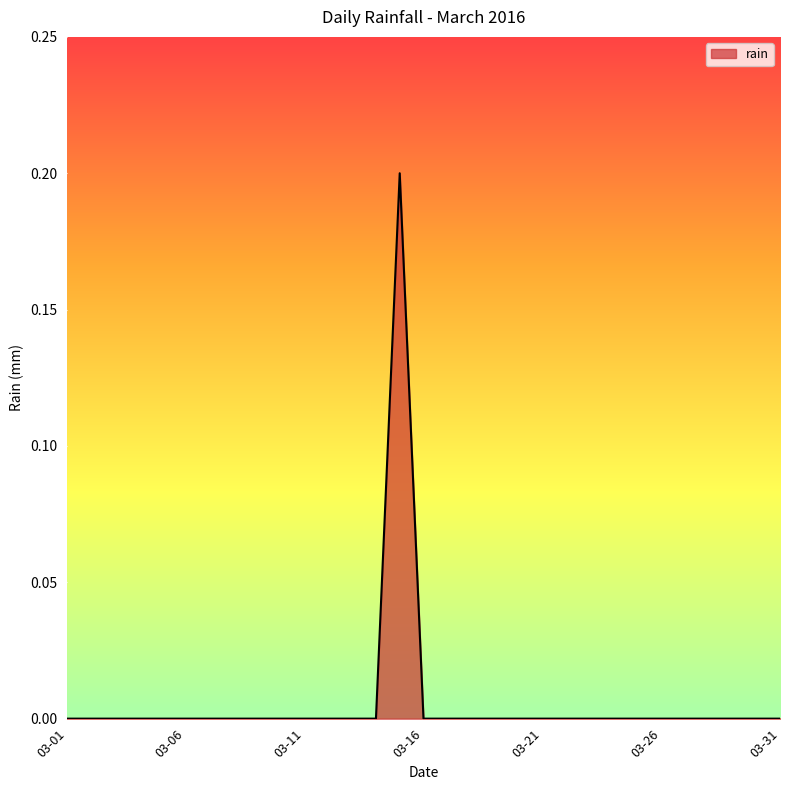

Reading left to right, list all the values displayed in this chart.

0.0	0.0	0.0	0.0	0.0	0.0	0.0	0.0	0.0	0.0	0.0	0.0	0.0	0.0	0.2	0.0	0.0	0.0	0.0	0.0	0.0	0.0	0.0	0.0	0.0	0.0	0.0	0.0	0.0	0.0	0.0